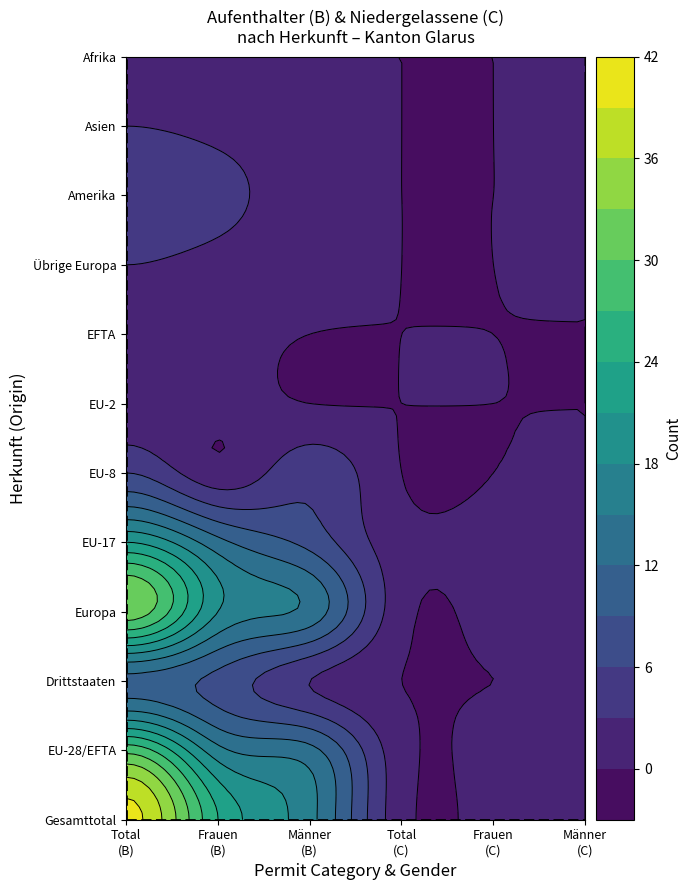

Is it true that Europa equals 1 at 5?

True